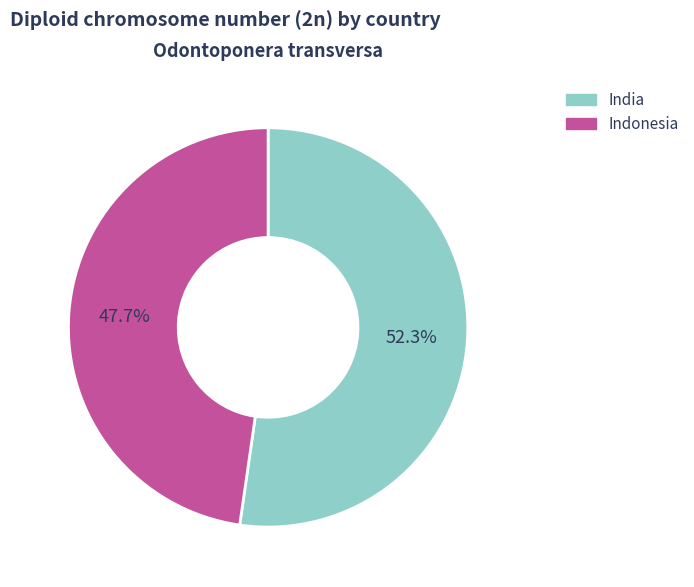

Is there any slice that represents more than half of the pie?

Yes